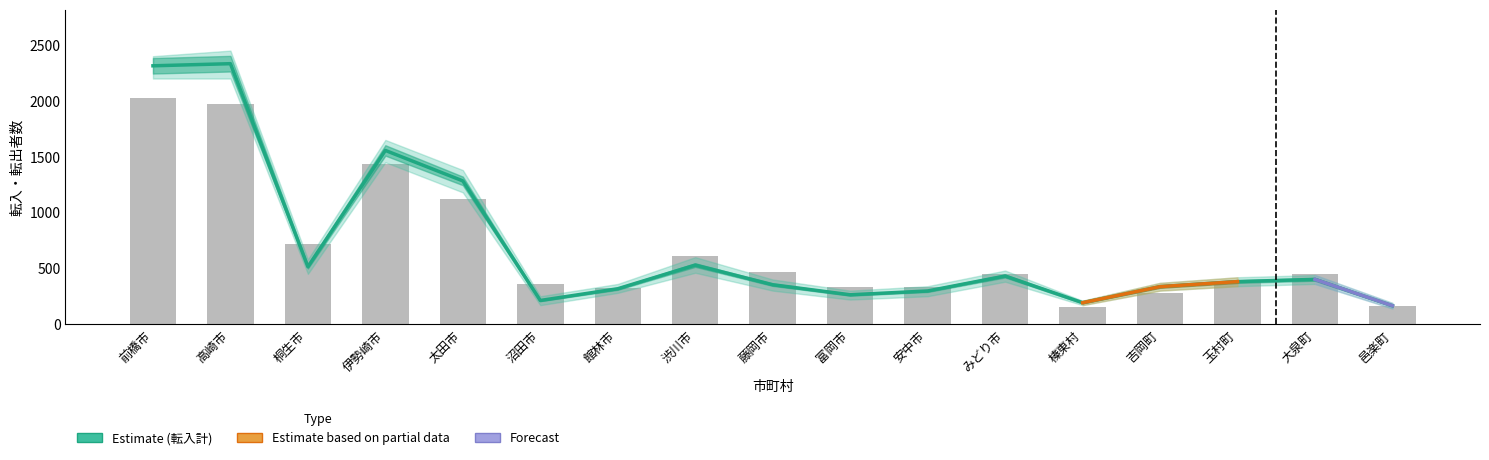

Which series has the widest spread of values?

転入計